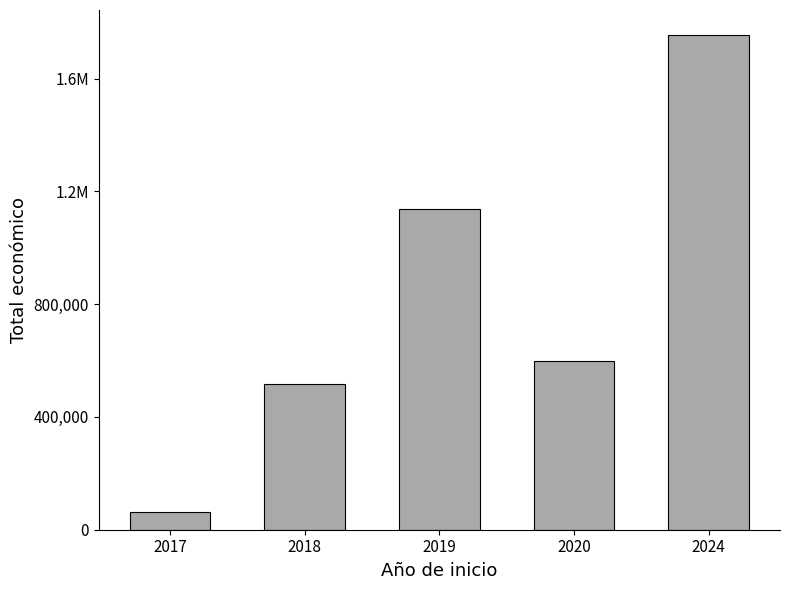

What is the minimum value shown in the chart?

61850